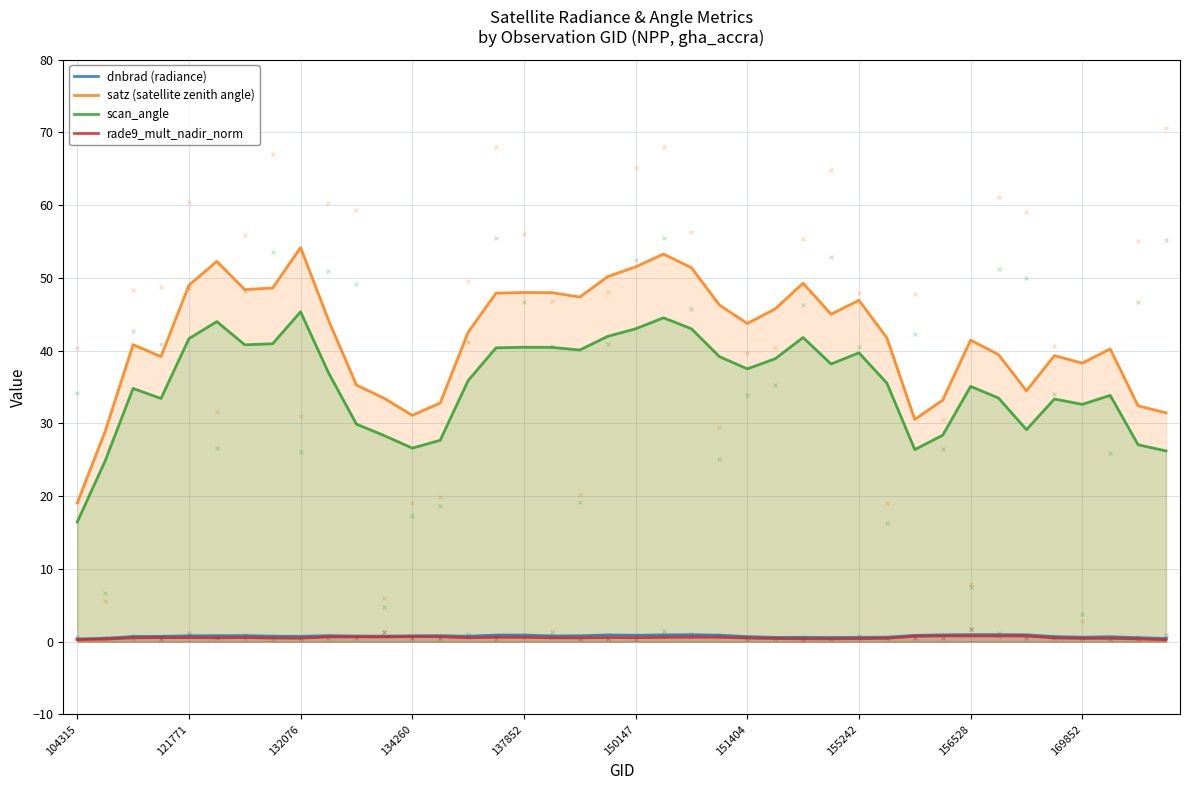

True or false: rade9_mult_nadir_norm and scan_angle cross at least once.

False